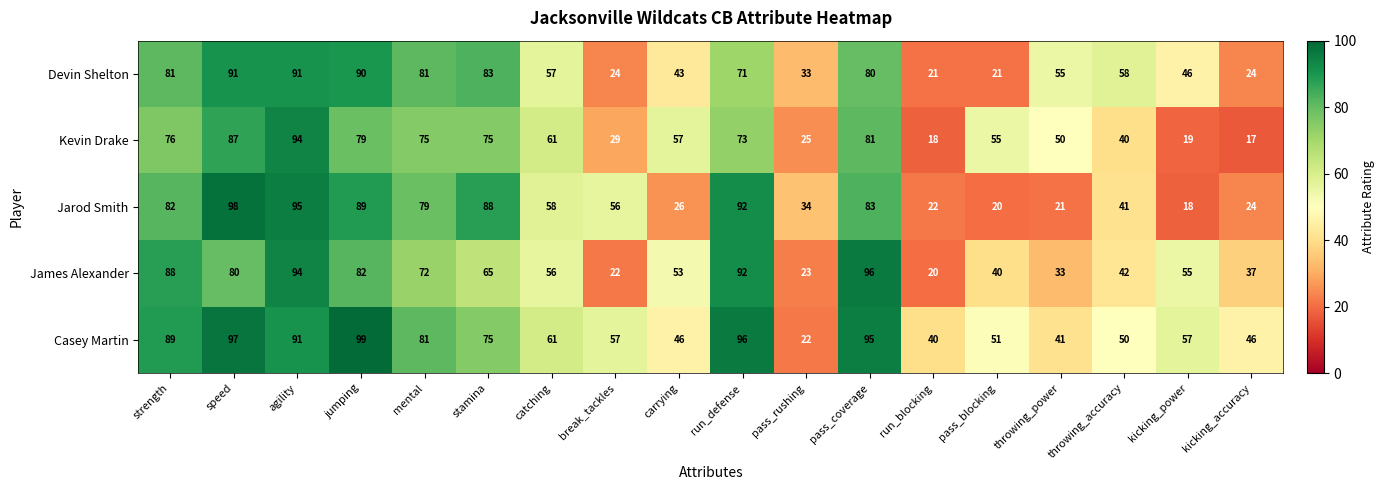

Which series has the largest total across all categories?

Casey Martin